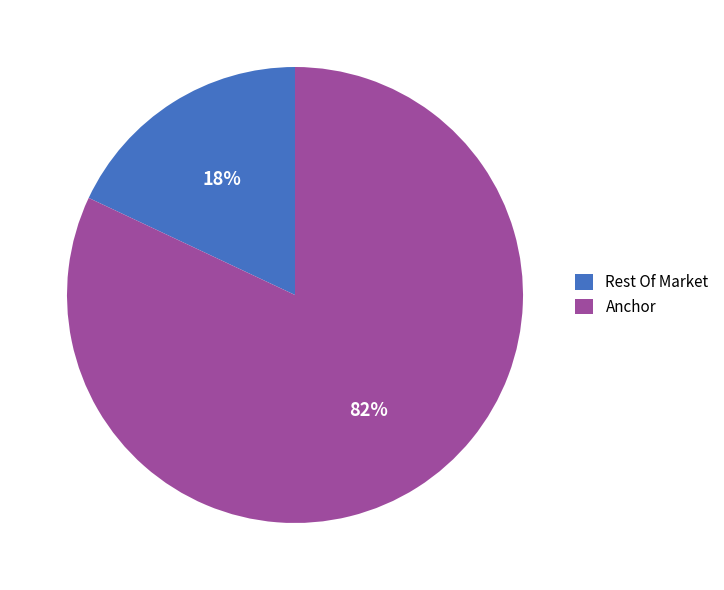

To the nearest percent, what percentage of the pie is Anchor?

82%